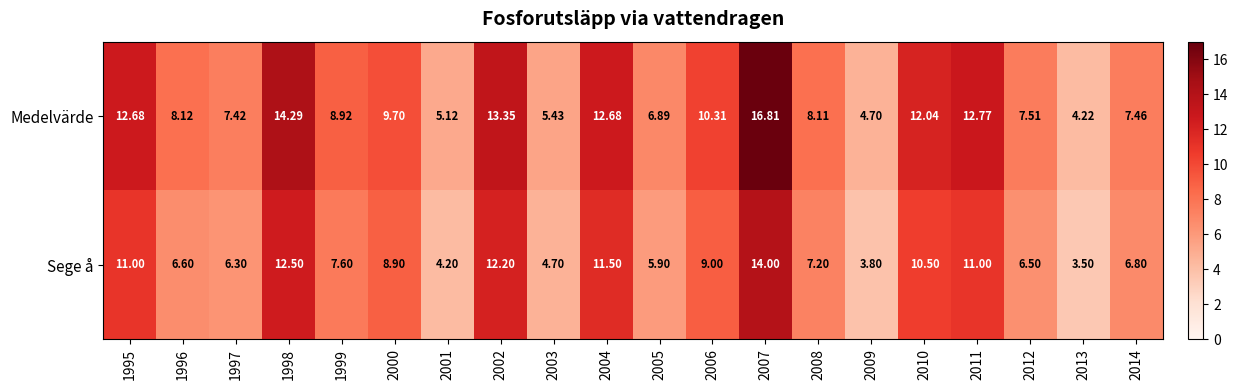

Which series has the widest spread of values?

Medelvärde